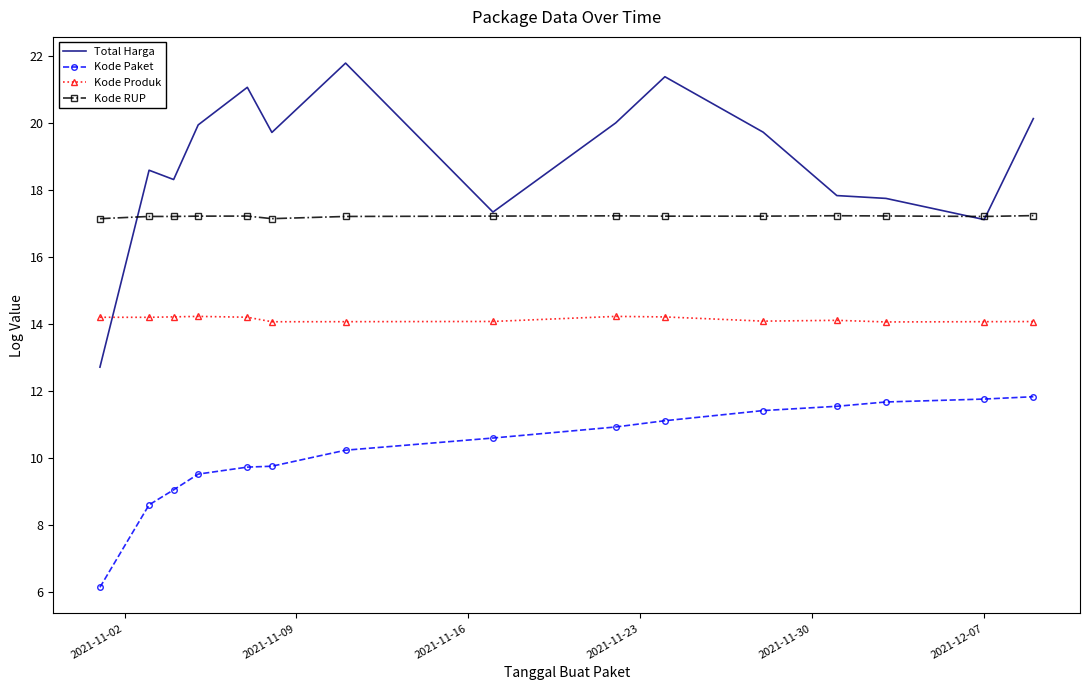

True or false: Kode Paket and Total Harga intersect in this chart.

False